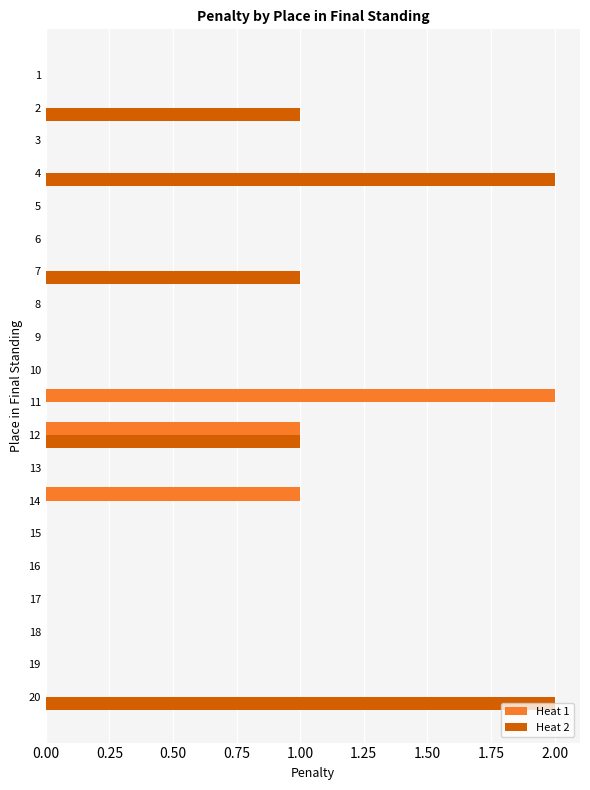

Which series has the largest total across all categories?

Heat 2